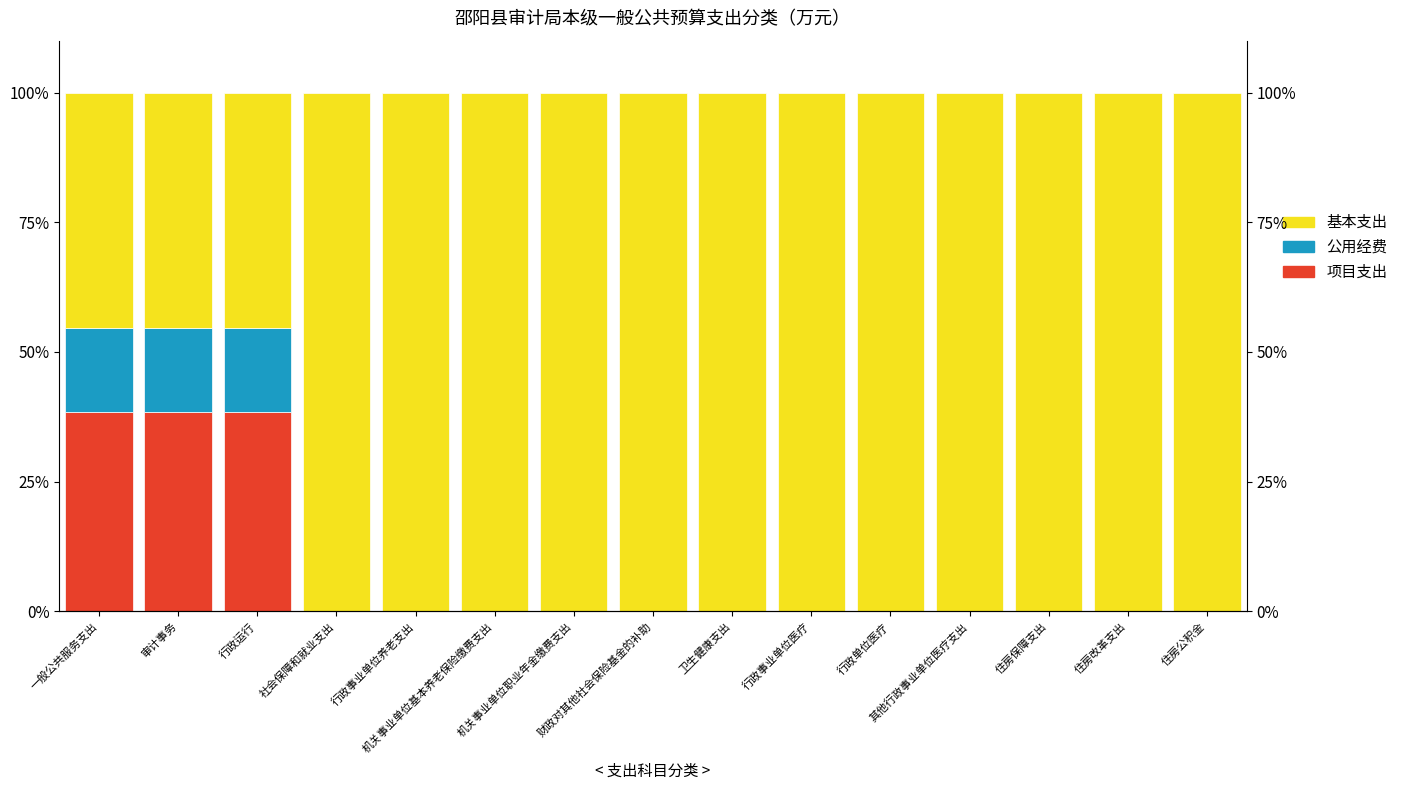

Which series has the widest spread of values?

基本支出